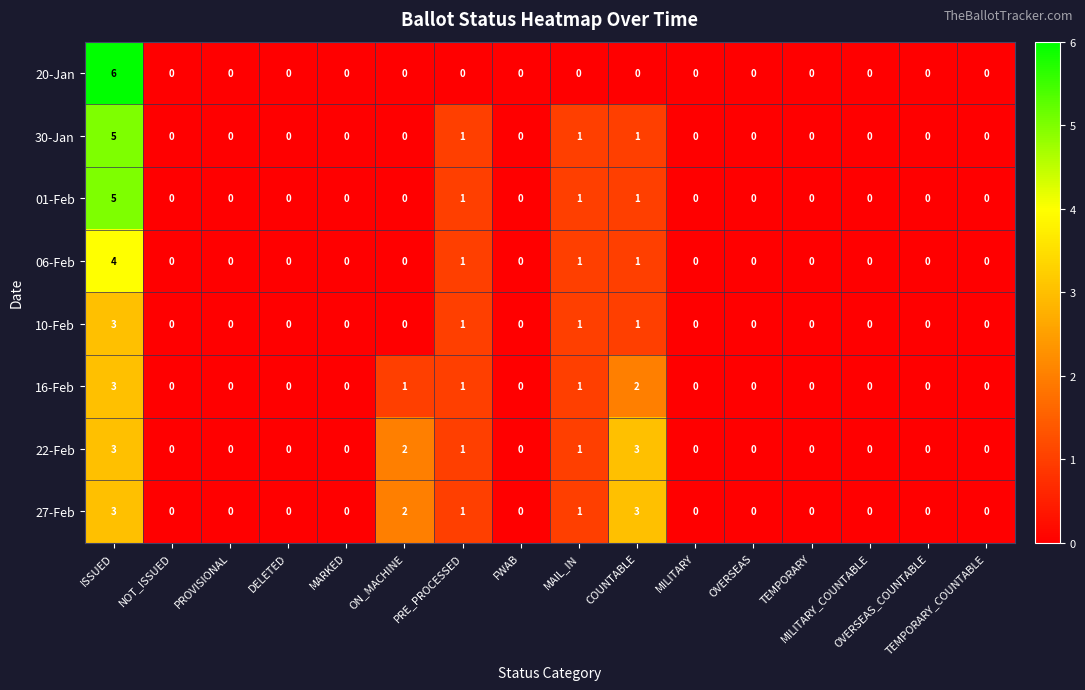

How many 30-Jan values are between 0 and 1?

15